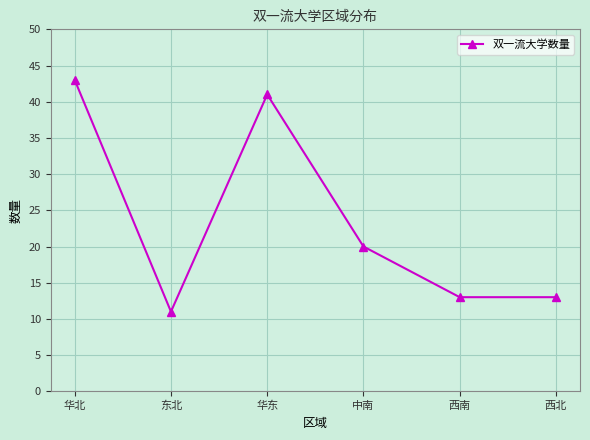

What is the change in value from 东北 to 西南?

+2